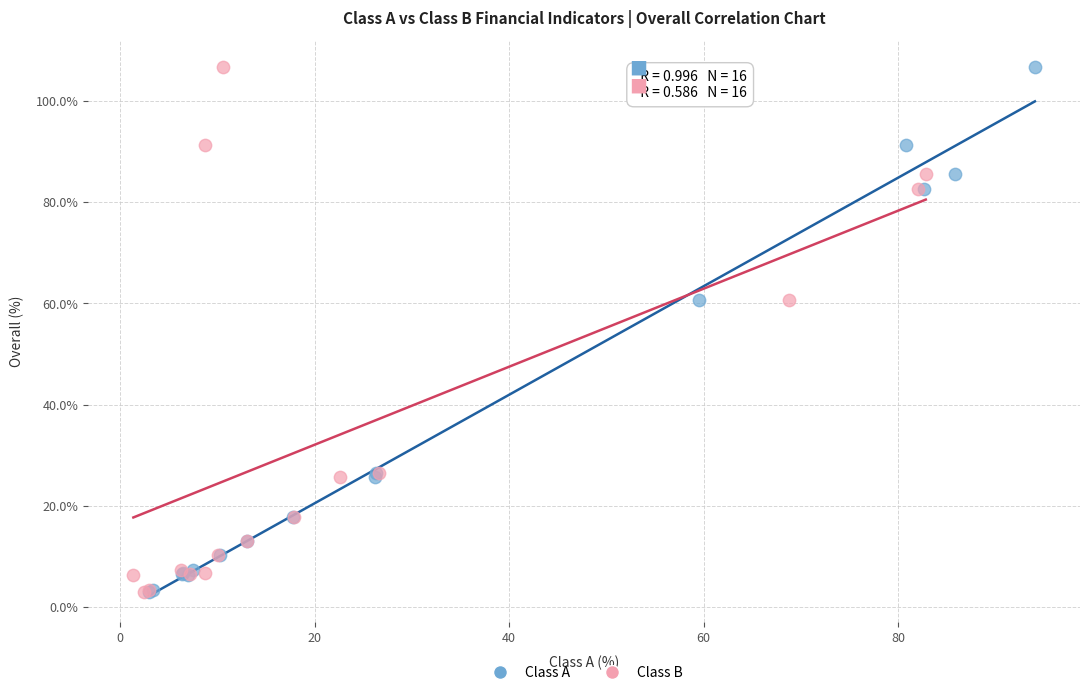

What are all the series names shown in the legend?

Class A, Class B